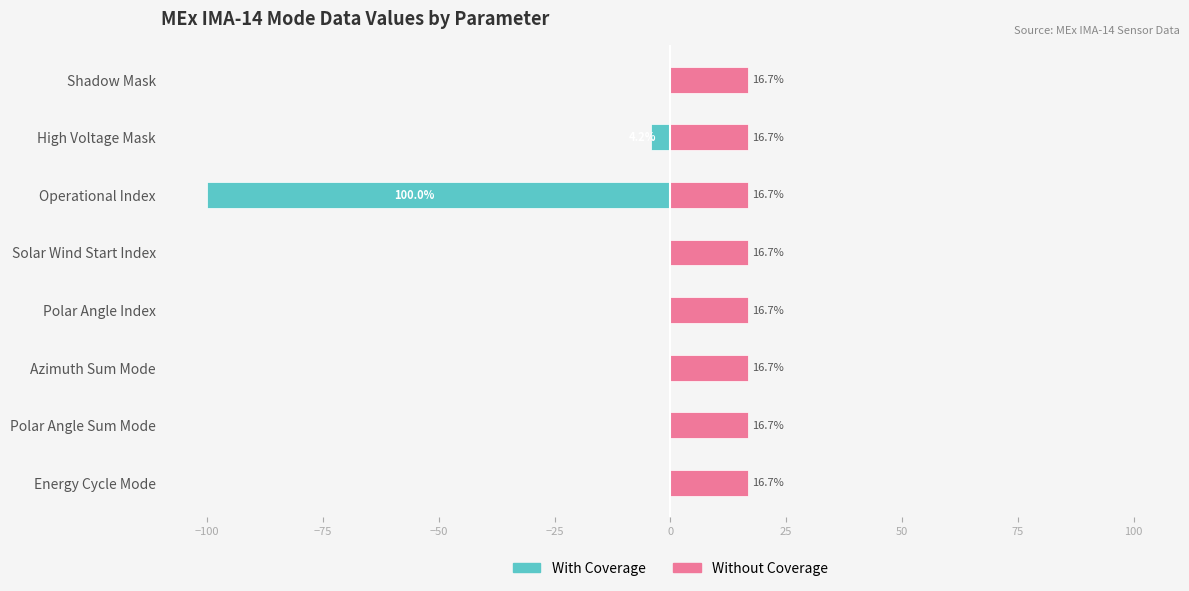

Rank the series at −75 from highest to lowest value.

Without Coverage, With Coverage